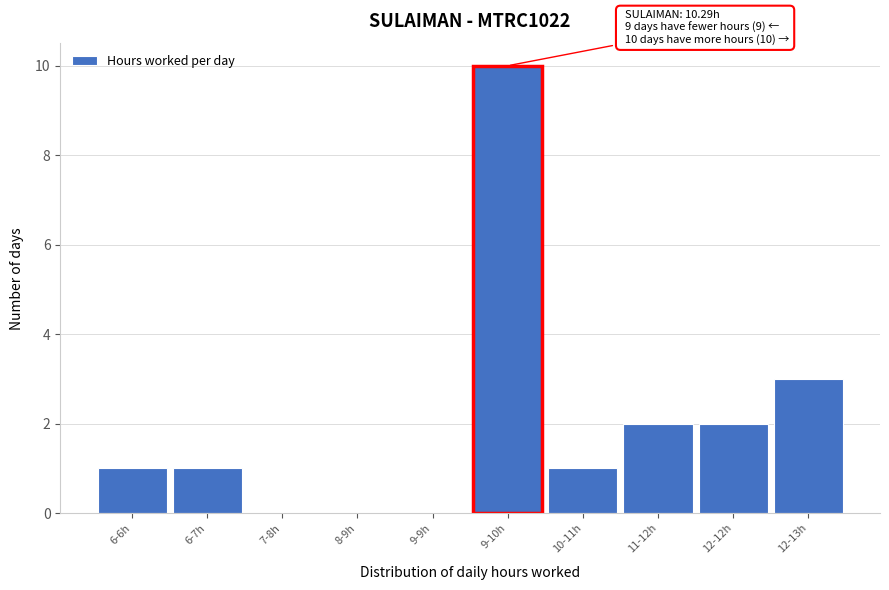

Reading left to right, transcribe all the data shown in this chart.

6-6h=1	6-7h=1	7-8h=0	8-9h=0	9-9h=0	9-10h=10	10-11h=1	11-12h=2	12-12h=2	12-13h=3